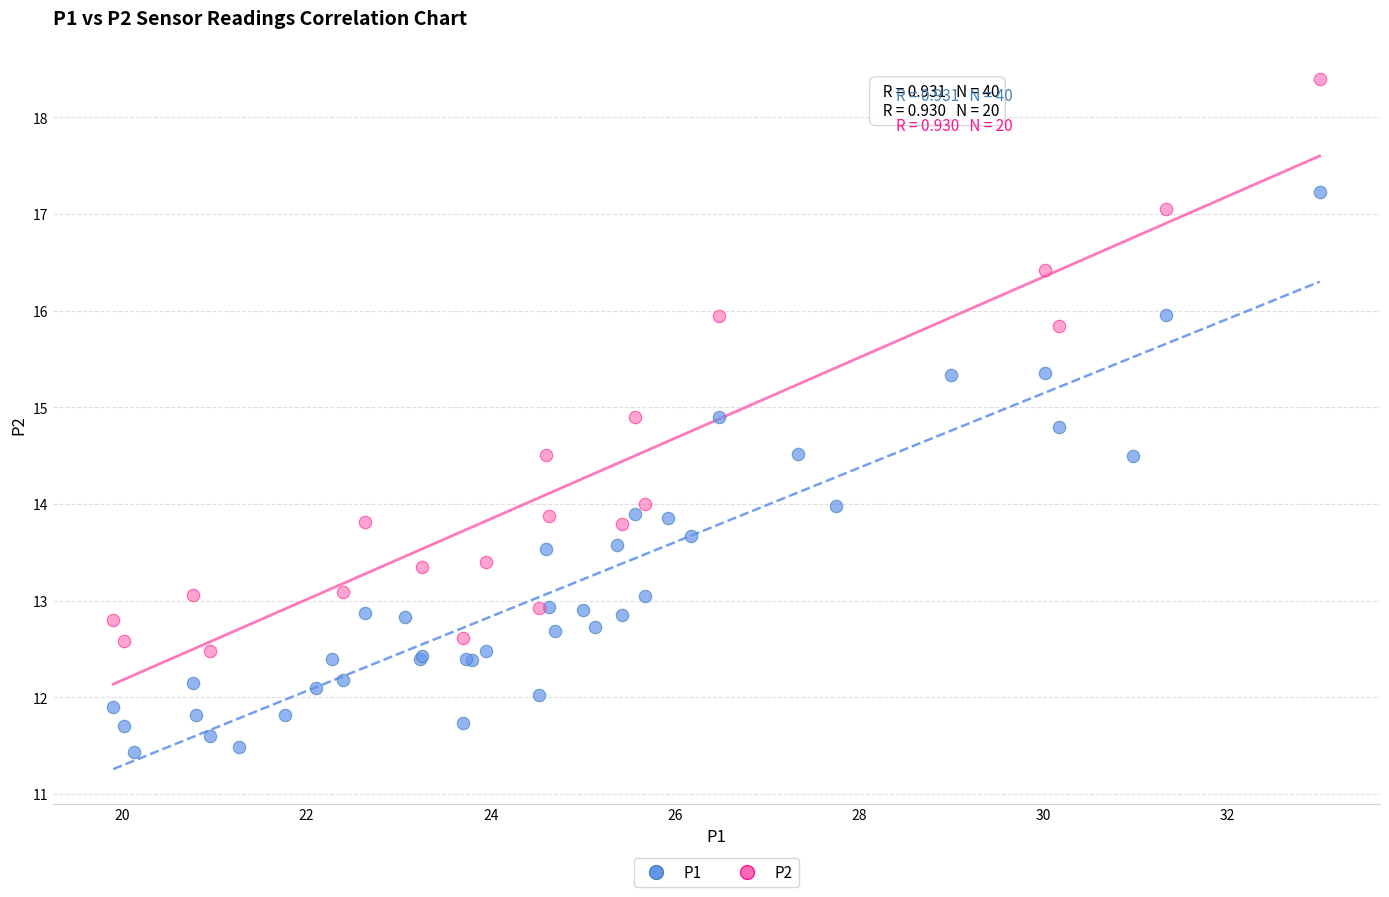

Which series contains the highest Y value?

P2